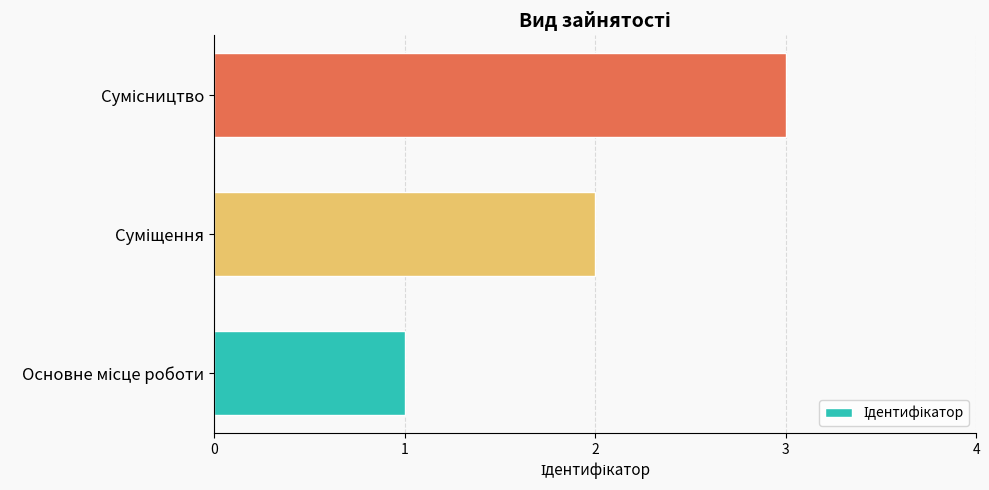

How many data points does each series have?

3